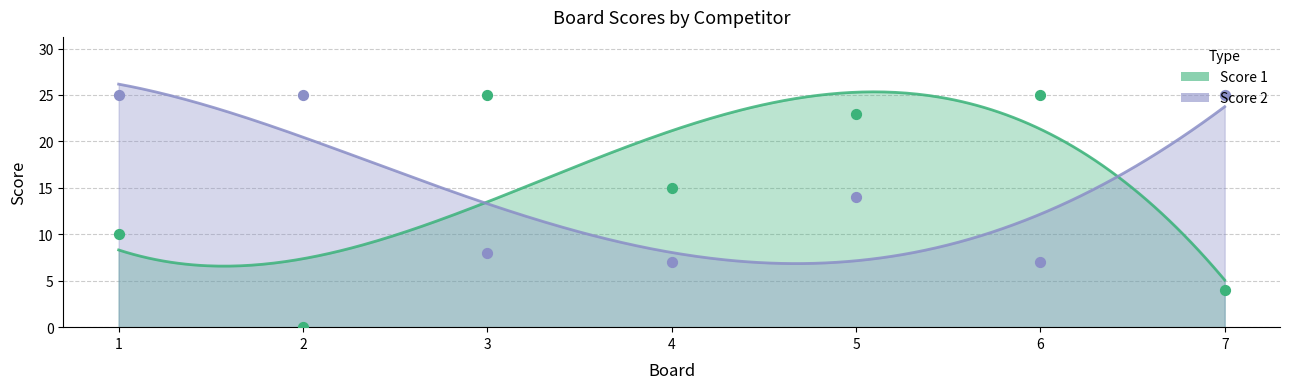

At which category is the sum across all series the highest?

5